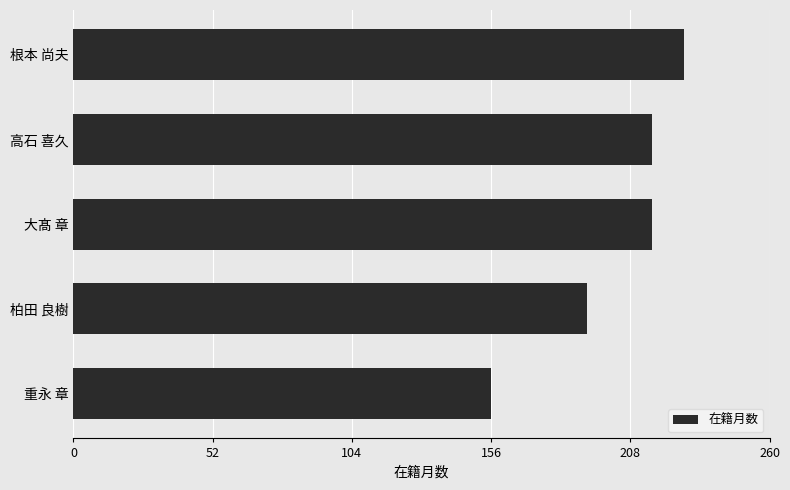

Approximately how many times larger is the value at 重永 章 compared to 柏田 良樹?

0.8